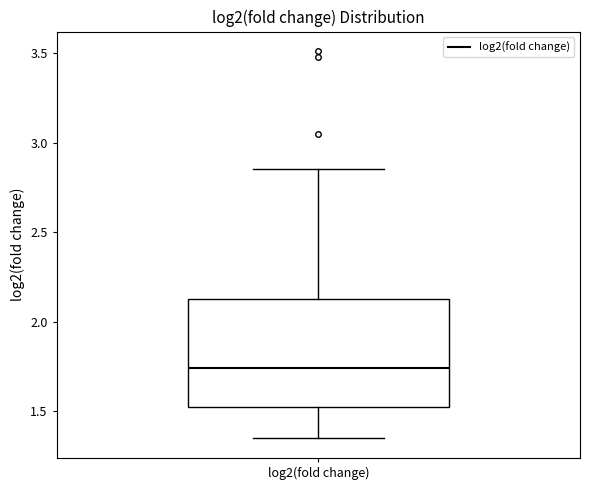

Read this box plot against the y-axis: the position of the median line, the range covered by the box, and the ends of both whiskers. The values are not printed on the chart, so give them approximately, as read against the axis.

median 1.75, box 1.50 to 2.10, whiskers 1.35 to 2.85